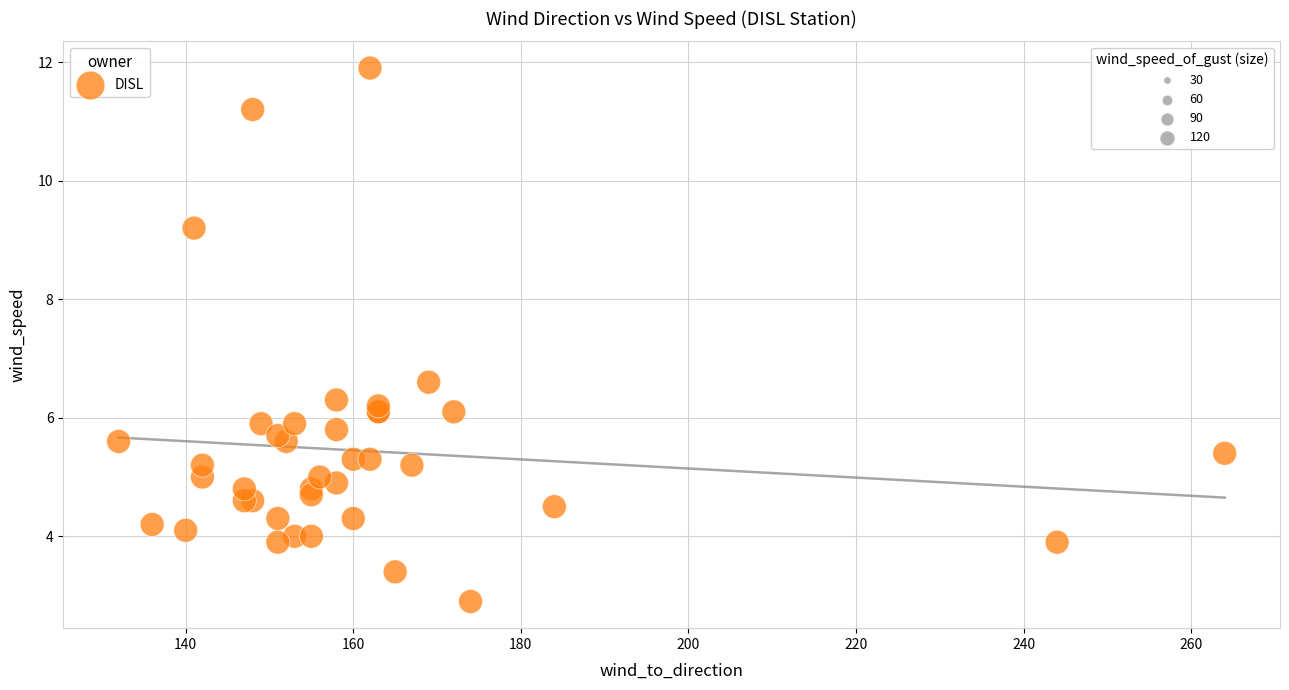

What Y value in the scatter plot is closest to 7?

6.6